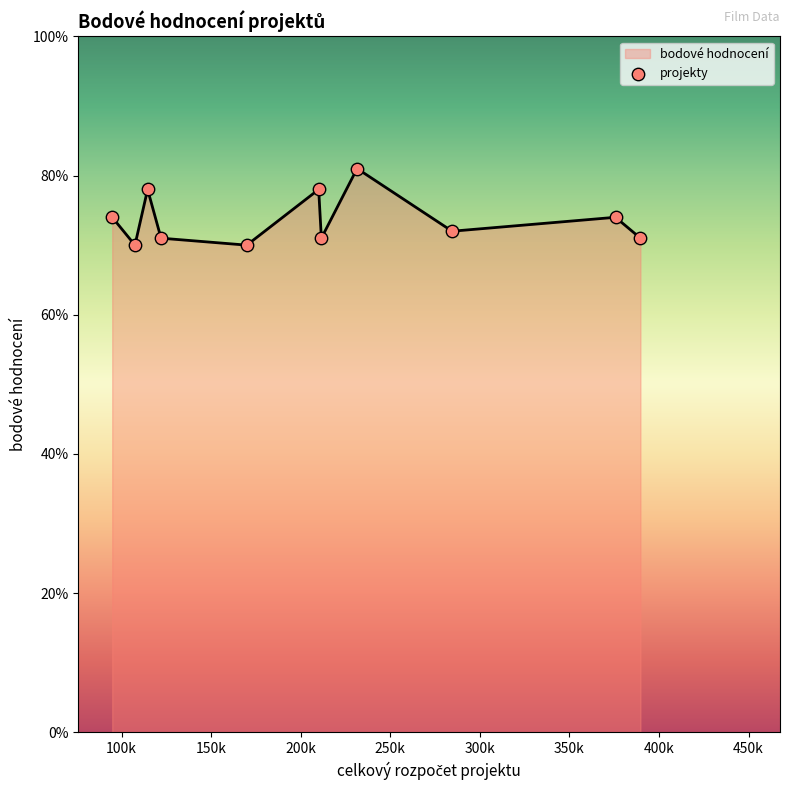

What is the difference between the maximum and minimum values?

11